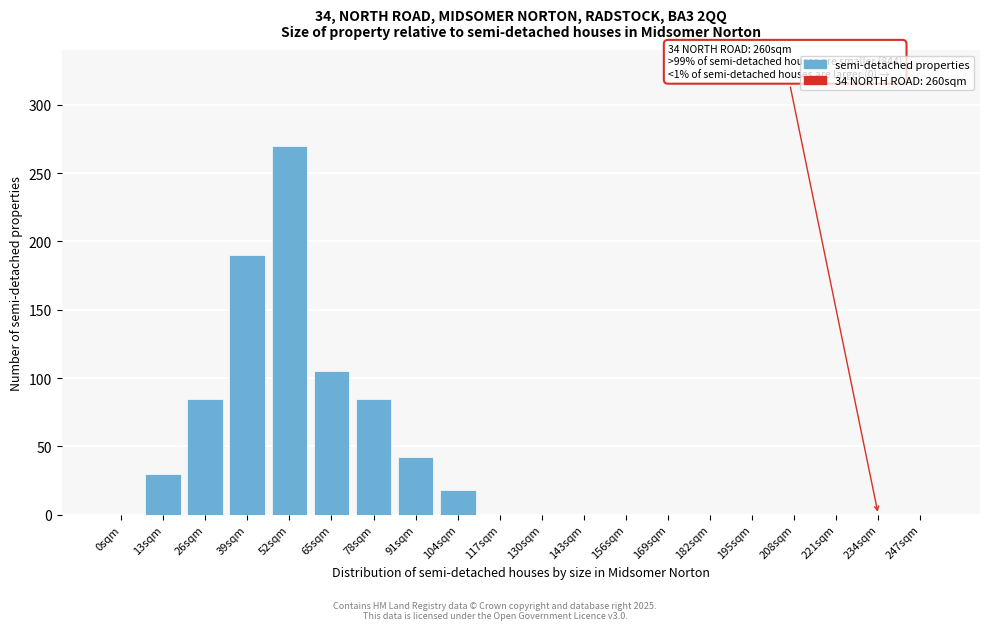

Reading left to right, transcribe all the data shown in this chart.

0sqm=0	13sqm=30	26sqm=85	39sqm=190	52sqm=270	65sqm=105	78sqm=85	91sqm=42	104sqm=18	117sqm=0	130sqm=0	143sqm=0	156sqm=0	169sqm=0	182sqm=0	195sqm=0	208sqm=0	221sqm=0	234sqm=0	247sqm=0